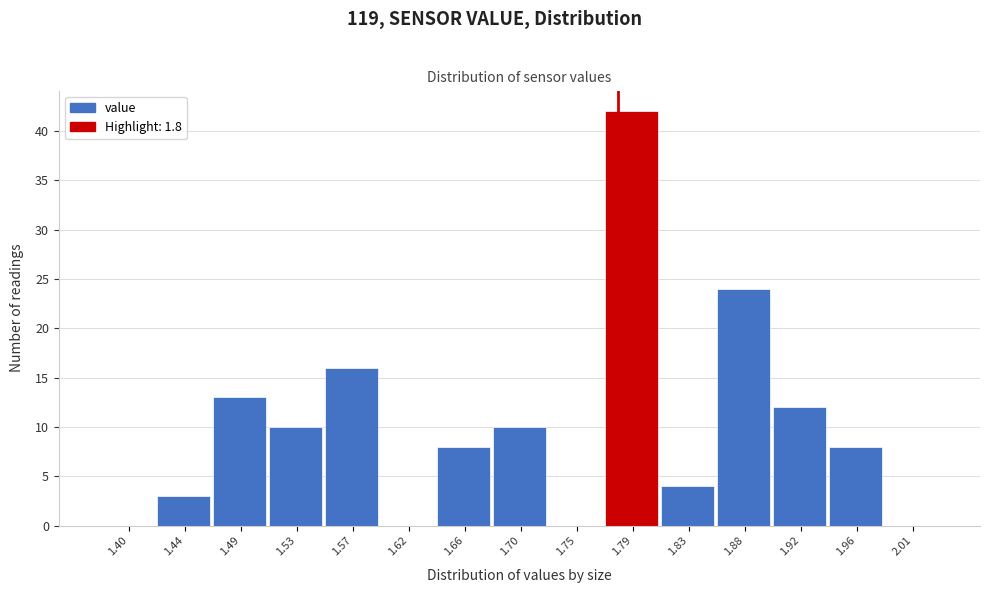

Reading left to right, transcribe all the data shown in this chart.

1.40=0	1.44=3	1.49=13	1.53=10	1.57=16	1.62=0	1.66=8	1.70=10	1.75=0	1.79=42	1.83=4	1.88=24	1.92=12	1.96=8	2.01=0